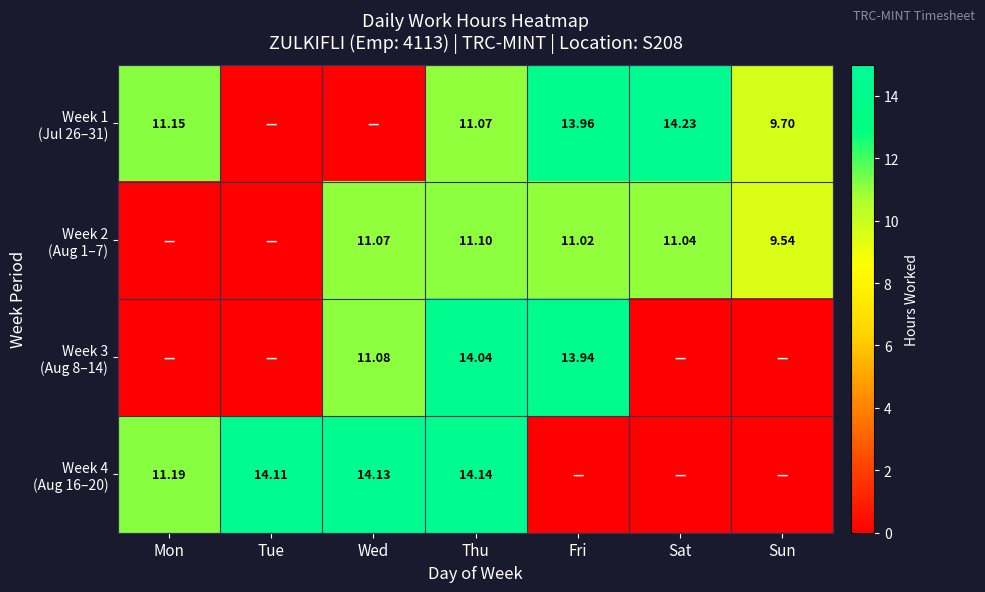

How many positive values does the Week 4 (Aug 16–20) series have?

4